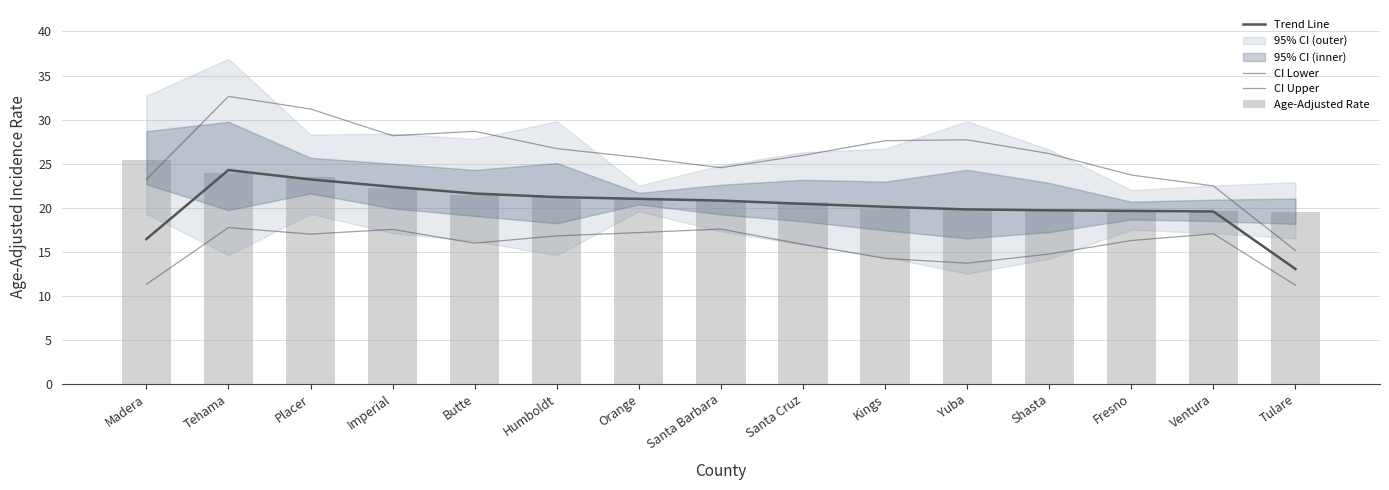

Which series has the largest range (max minus min)?

CI Upper